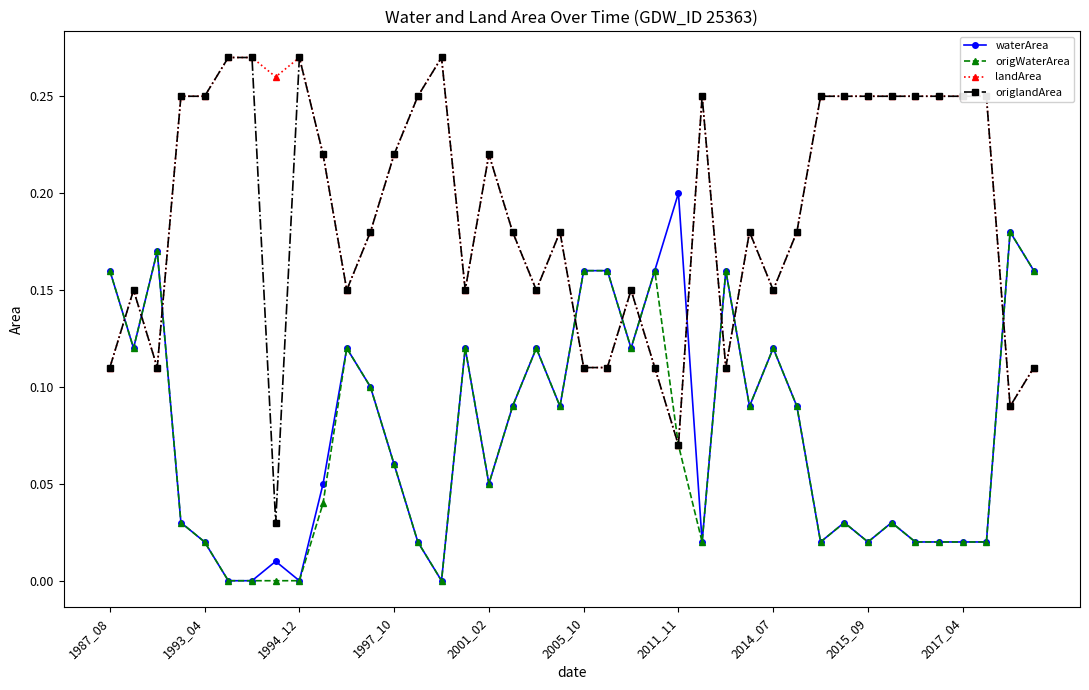

True or false: landArea has more than 1 points higher than both neighbors.

True